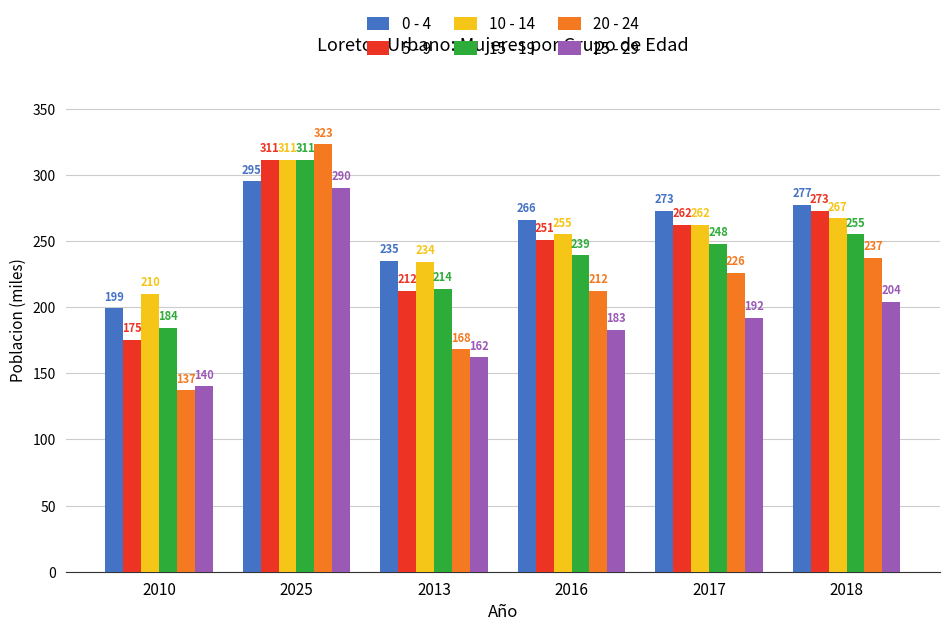

Is it true that 10 - 14 equals 69 at 2025?

False